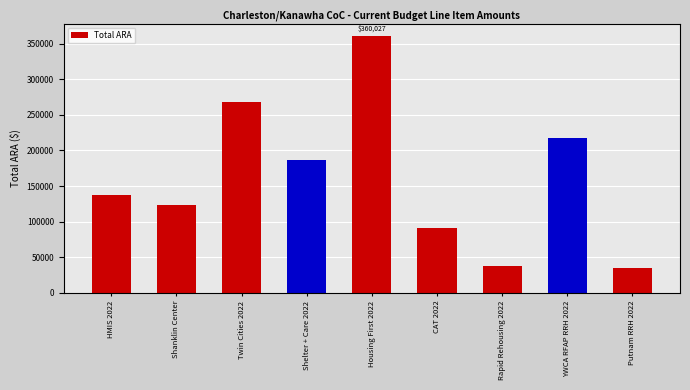

How many values are below 136799?

4